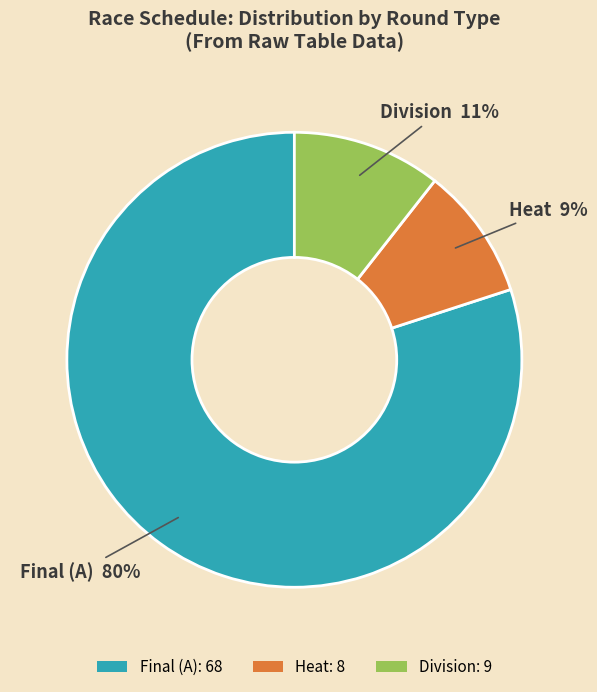

Combined, do Heat: 8 and Division: 9 account for over 50%?

No